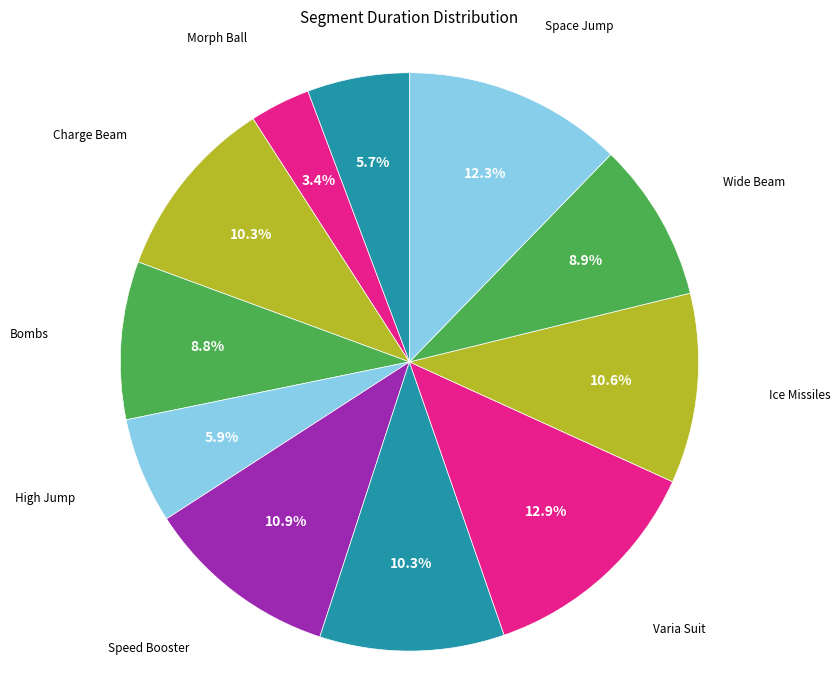

How many segments does this pie chart have?

11